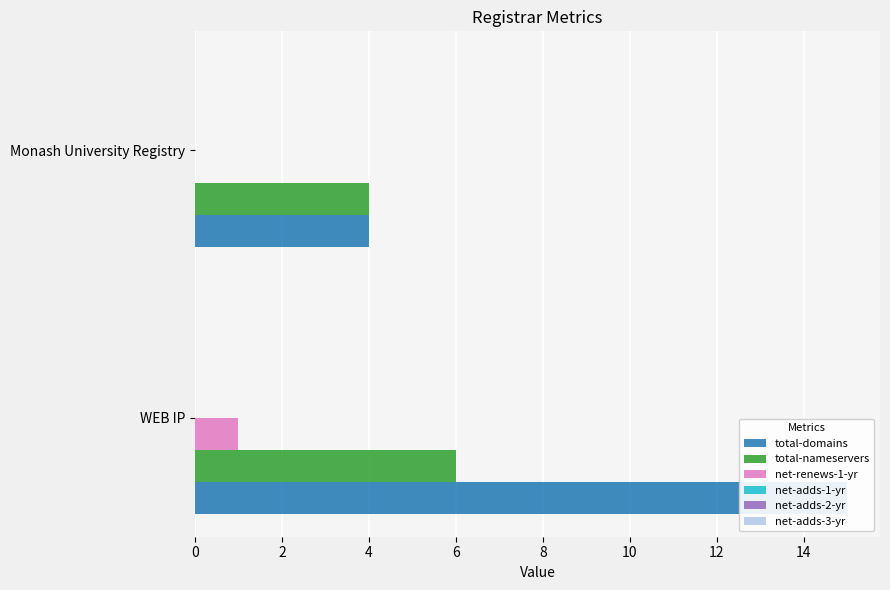

The total-domains series shows 4.0 at Monash University Registry. True or false?

True